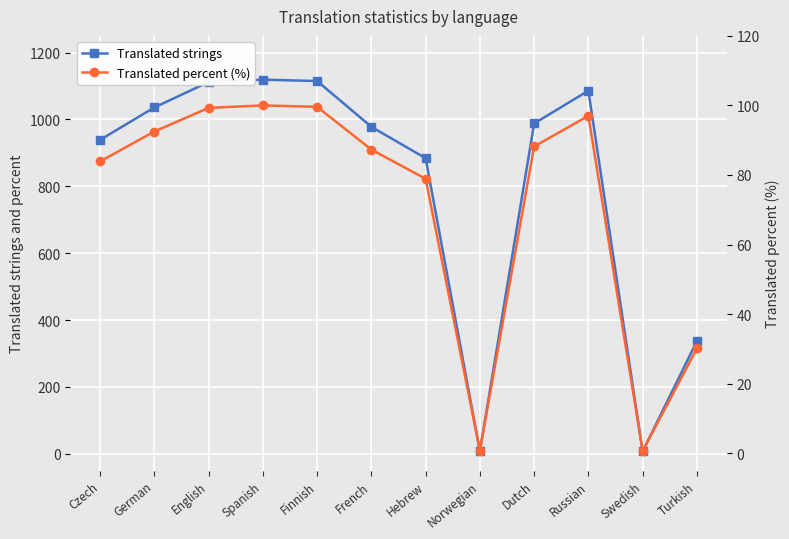

Reading left to right, what are all the values shown in this chart?

Translated strings: 939.0	1036.0	1112.0	1119.0	1115.0	978.0	884.0	8.0	988.0	1086.0	7.0	337.0
Translated percent (%): 83.9	92.5	99.3	100.0	99.6	87.3	78.9	0.7	88.2	97.0	0.6	30.1